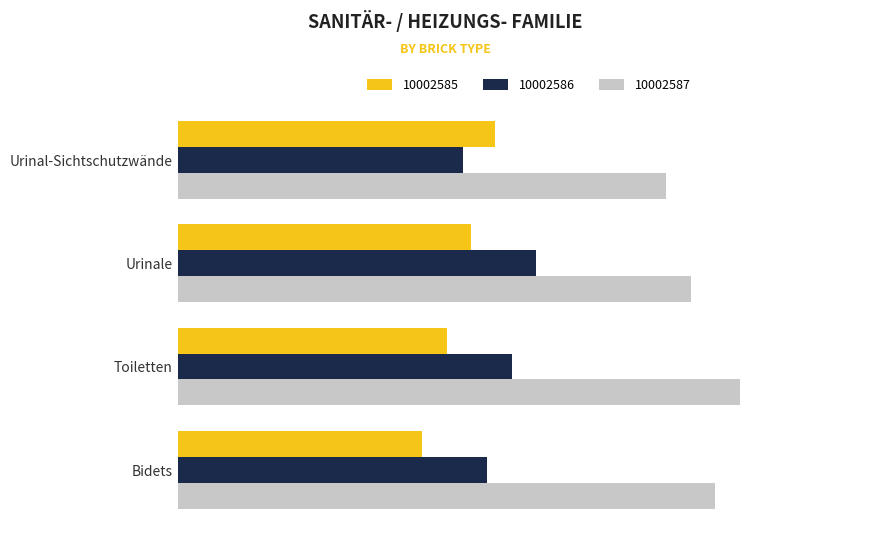

Rank the series at Bidets from highest to lowest value.

10002587, 10002586, 10002585